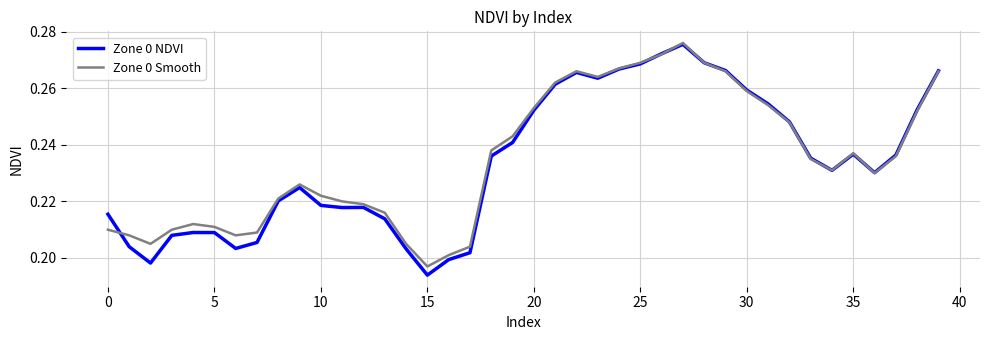

How many categories are shown in the chart?

40